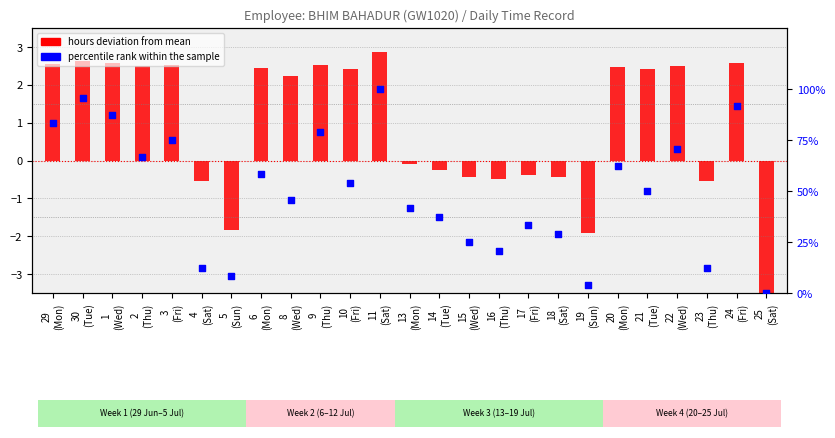

What is the total value across all series at 24
(Fri)?

94.2